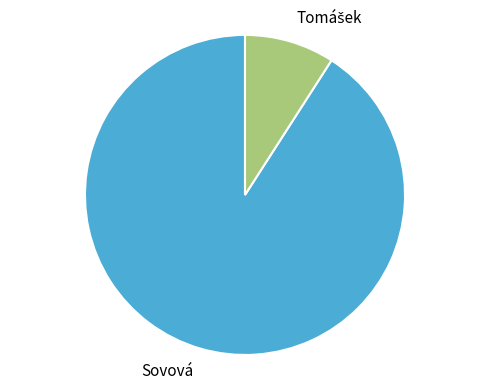

Which slice is the largest?

Sovová